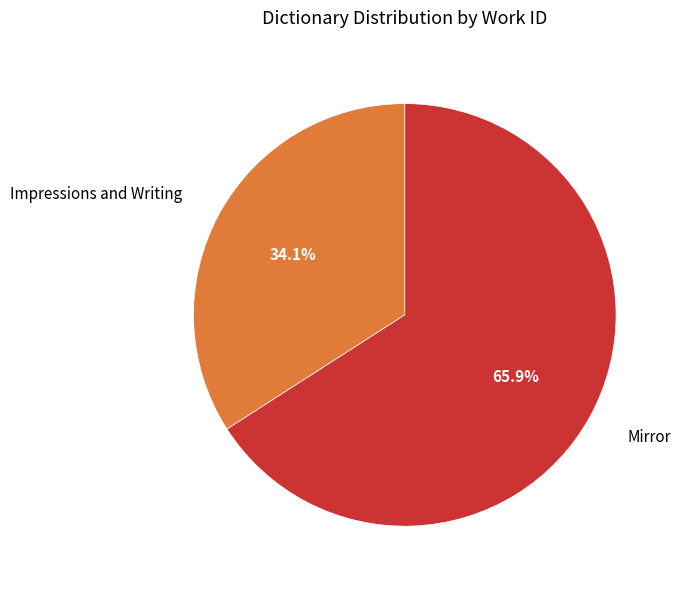

Count the number of slices in the pie.

2